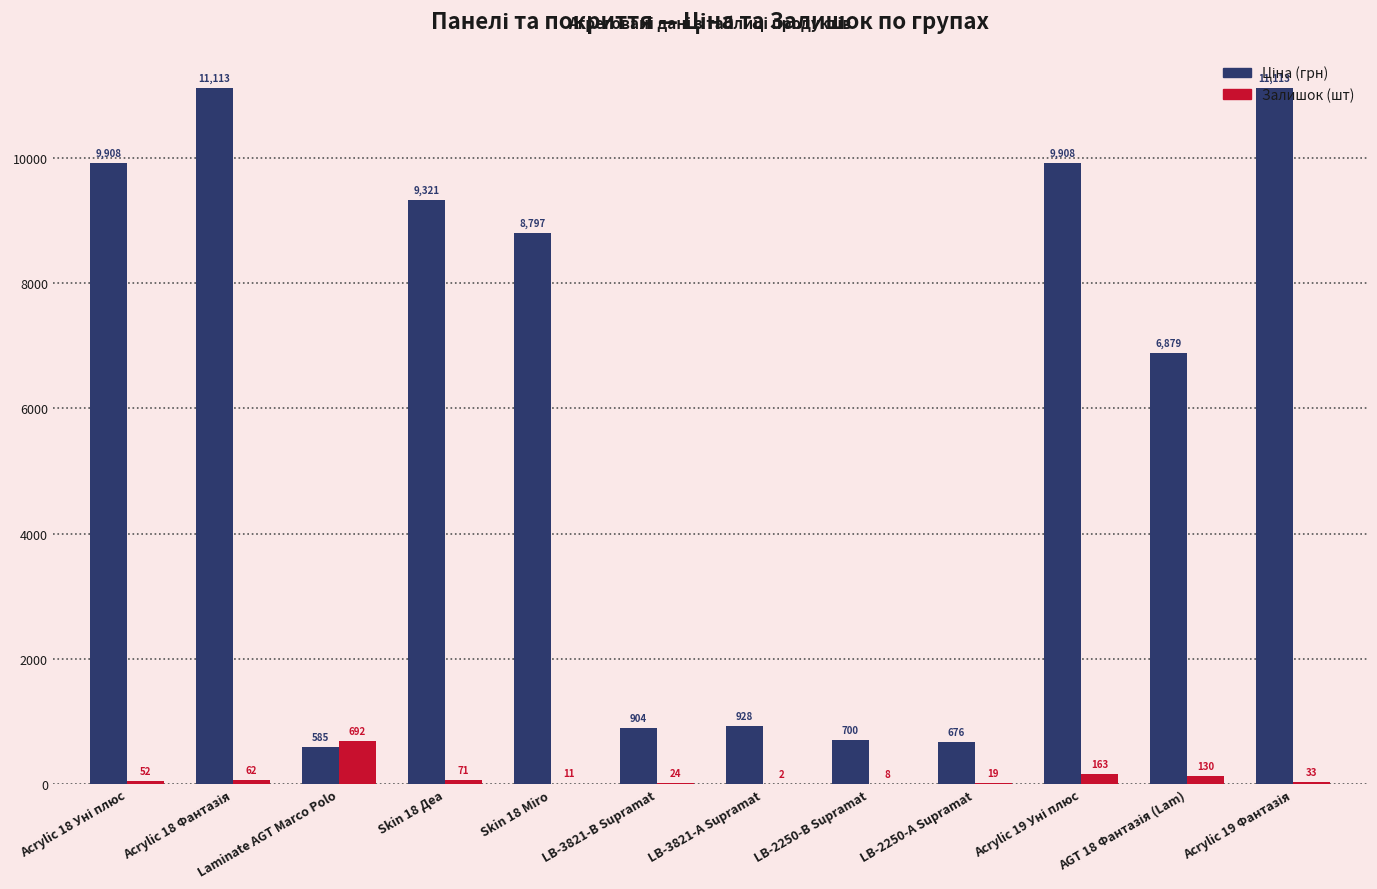

At which label does Залишок (шт) reach its peak?

Laminate AGT Marco Polo